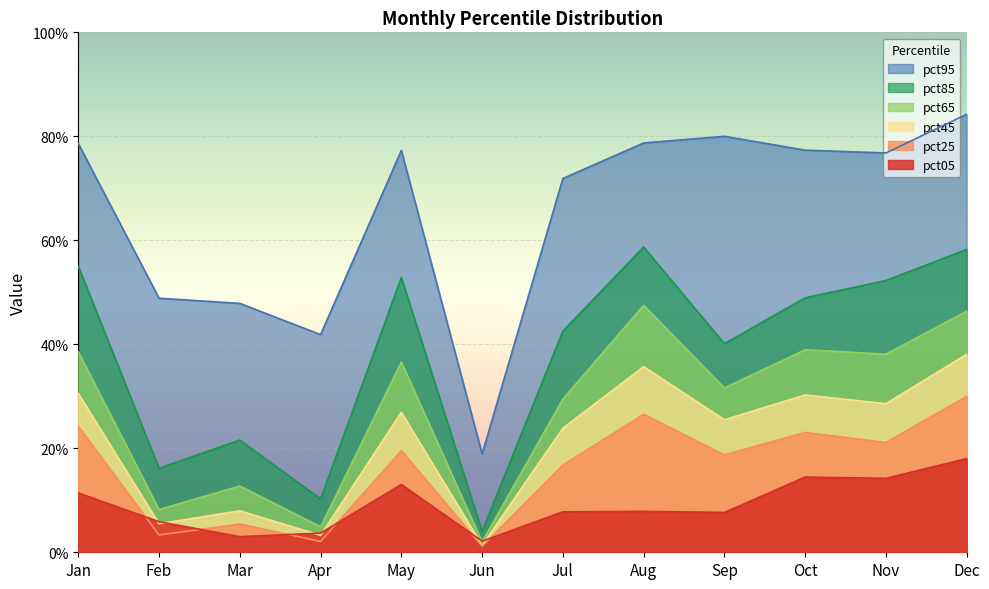

True or false: pct45 has more than 2 points higher than both neighbors.

True